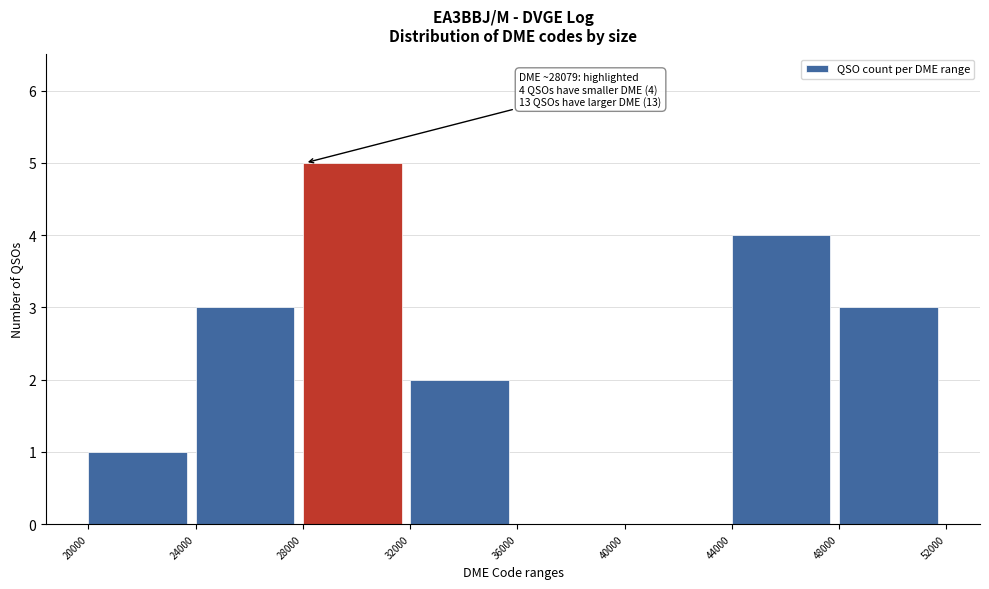

Over which range of the x-axis is the bar tallest?

28000 to 32000